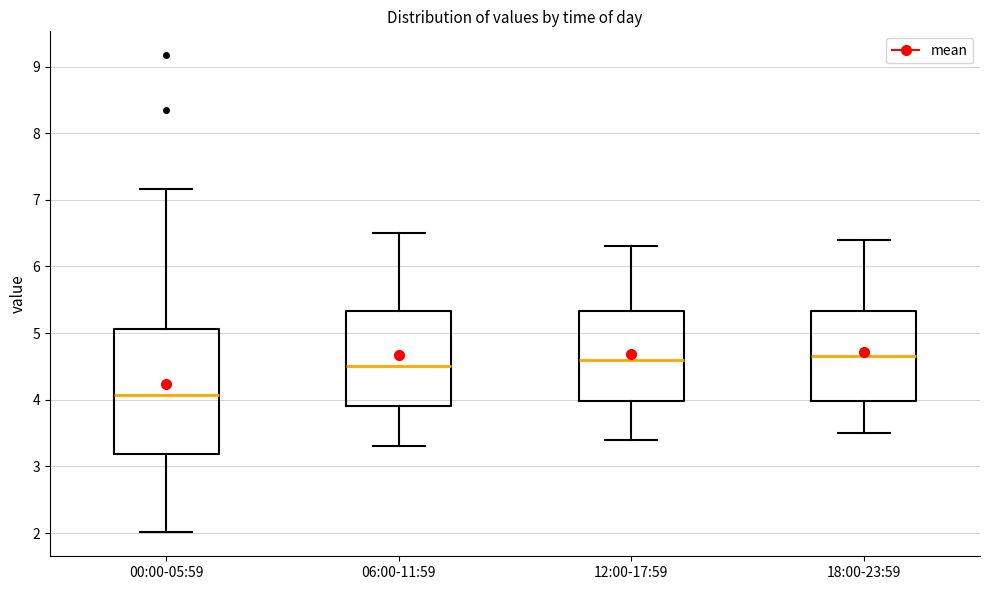

Where does the lower whisker of the box for 06:00-11:59 end on the y-axis? The values are not printed on the chart, so give them approximately, as read against the axis.

3.3